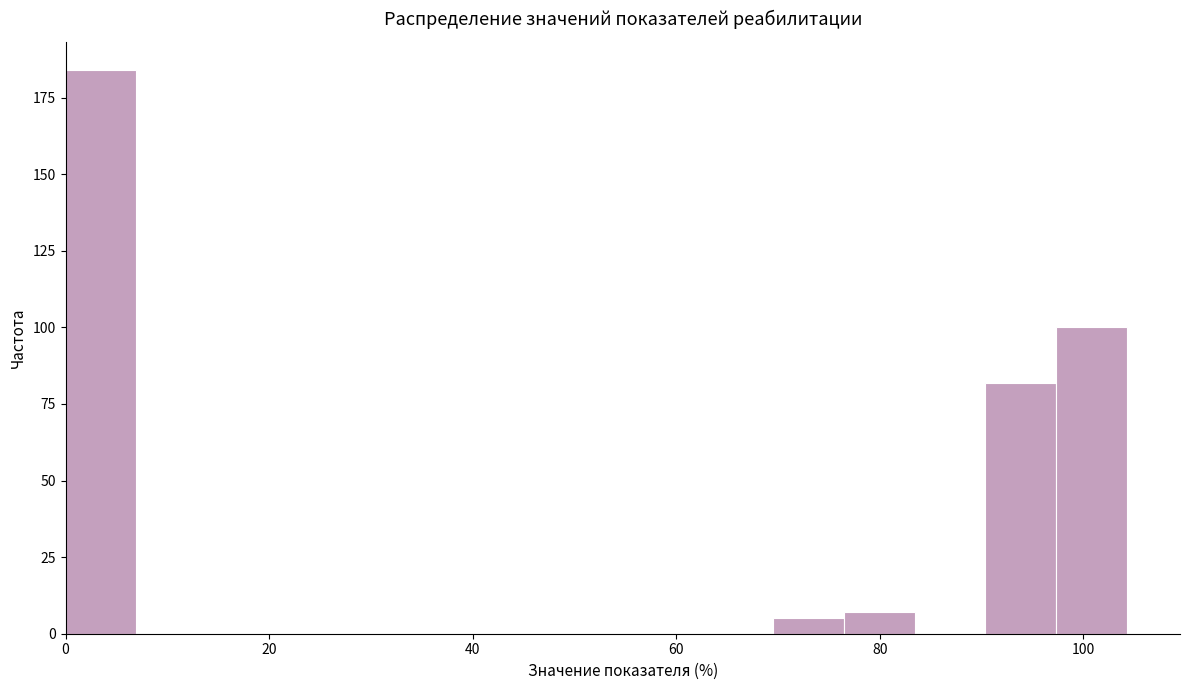

Around what value on the x-axis is the tallest bar? Give the approximate position of its centre, as read against the axis.

4